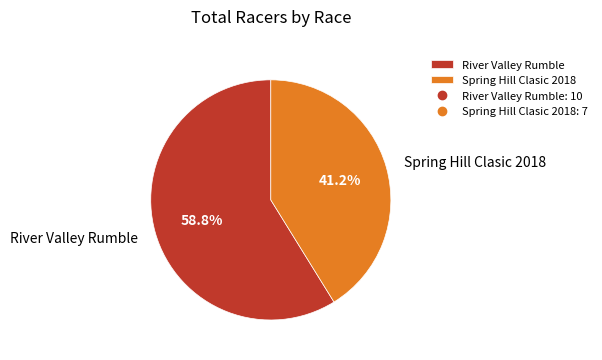

What percentage do Spring Hill Clasic 2018 and River Valley Rumble together represent?

100.0%